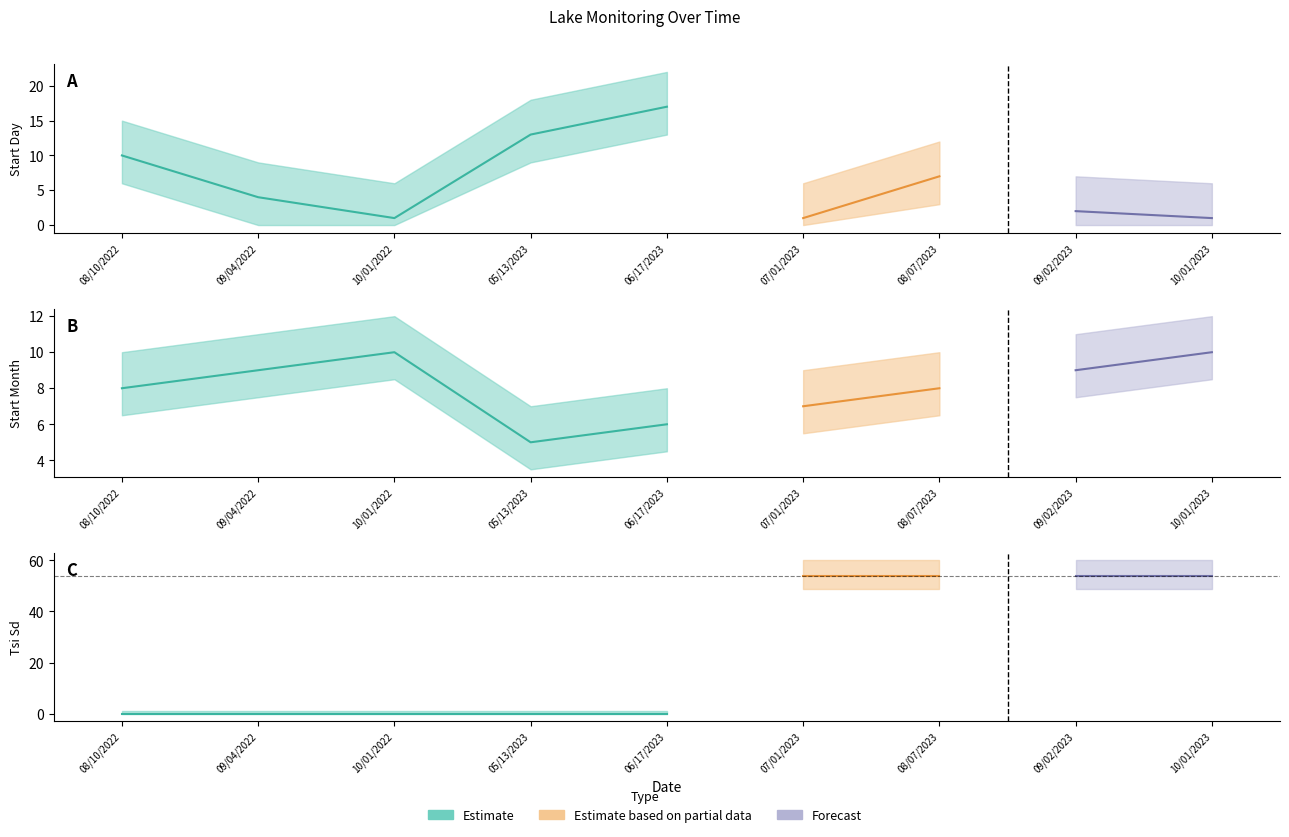

How many values in Tsi Sd are above zero?

4